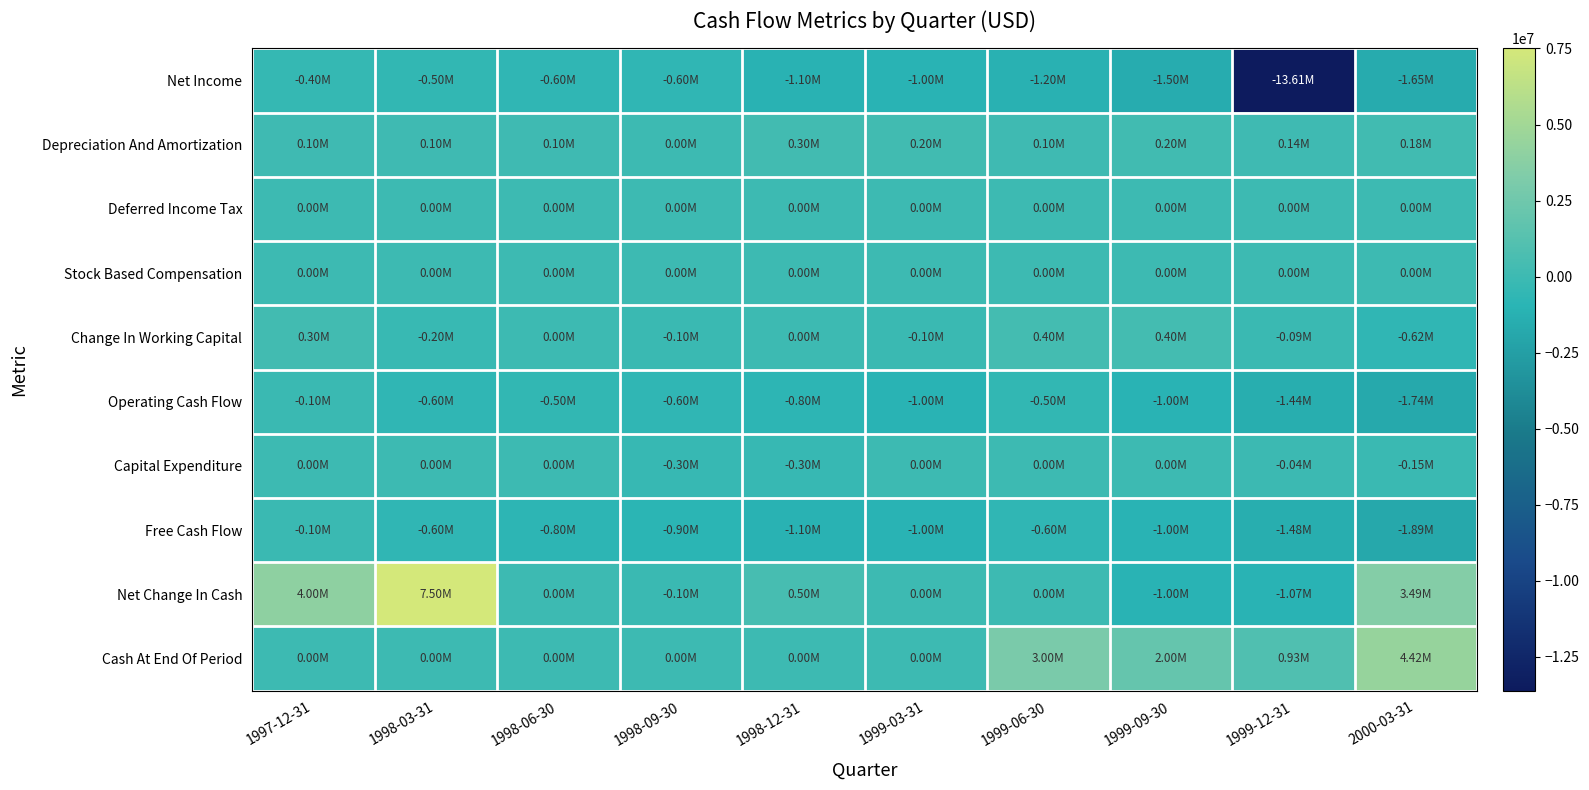

Reading left to right, list all the values displayed in this chart.

Net Income: 1997-12-31=-400000	1998-03-31=-500000	1998-06-30=-600000	1998-09-30=-600000	1998-12-31=-1100000	1999-03-31=-1000000	1999-06-30=-1200000	1999-09-30=-1500000	1999-12-31=-13608800	2000-03-31=-1647454
Depreciation And Amortization: 1997-12-31=100000	1998-03-31=100000	1998-06-30=100000	1998-09-30=0	1998-12-31=300000	1999-03-31=200000	1999-06-30=100000	1999-09-30=200000	1999-12-31=143491	2000-03-31=179984
Deferred Income Tax: 1997-12-31=0	1998-03-31=0	1998-06-30=0	1998-09-30=0	1998-12-31=0	1999-03-31=0	1999-06-30=0	1999-09-30=0	1999-12-31=0	2000-03-31=0
Stock Based Compensation: 1997-12-31=0	1998-03-31=0	1998-06-30=0	1998-09-30=0	1998-12-31=0	1999-03-31=0	1999-06-30=0	1999-09-30=0	1999-12-31=0	2000-03-31=0
Change In Working Capital: 1997-12-31=300000	1998-03-31=-200000	1998-06-30=0	1998-09-30=-100000	1998-12-31=0	1999-03-31=-100000	1999-06-30=400000	1999-09-30=400000	1999-12-31=-94559	2000-03-31=-619005
Operating Cash Flow: 1997-12-31=-100000	1998-03-31=-600000	1998-06-30=-500000	1998-09-30=-600000	1998-12-31=-800000	1999-03-31=-1000000	1999-06-30=-500000	1999-09-30=-1000000	1999-12-31=-1444868	2000-03-31=-1743627
Capital Expenditure: 1997-12-31=0	1998-03-31=0	1998-06-30=0	1998-09-30=-300000	1998-12-31=-300000	1999-03-31=0	1999-06-30=0	1999-09-30=0	1999-12-31=-38232	2000-03-31=-147349
Free Cash Flow: 1997-12-31=-100000	1998-03-31=-600000	1998-06-30=-800000	1998-09-30=-900000	1998-12-31=-1100000	1999-03-31=-1000000	1999-06-30=-600000	1999-09-30=-1000000	1999-12-31=-1483100	2000-03-31=-1890976
Net Change In Cash: 1997-12-31=4000000	1998-03-31=7500000	1998-06-30=0	1998-09-30=-100000	1998-12-31=500000	1999-03-31=0	1999-06-30=0	1999-09-30=-1000000	1999-12-31=-1065683	2000-03-31=3489853
Cash At End Of Period: 1997-12-31=0	1998-03-31=0	1998-06-30=0	1998-09-30=0	1998-12-31=0	1999-03-31=0	1999-06-30=3000000	1999-09-30=2000000	1999-12-31=934317	2000-03-31=4424170